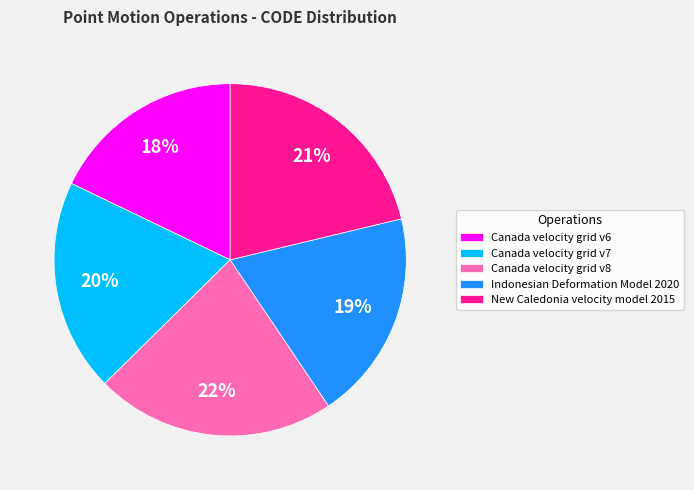

What is the ratio of the value at New Caledonia velocity model 2015 to the value at Canada velocity grid v6?

1.2